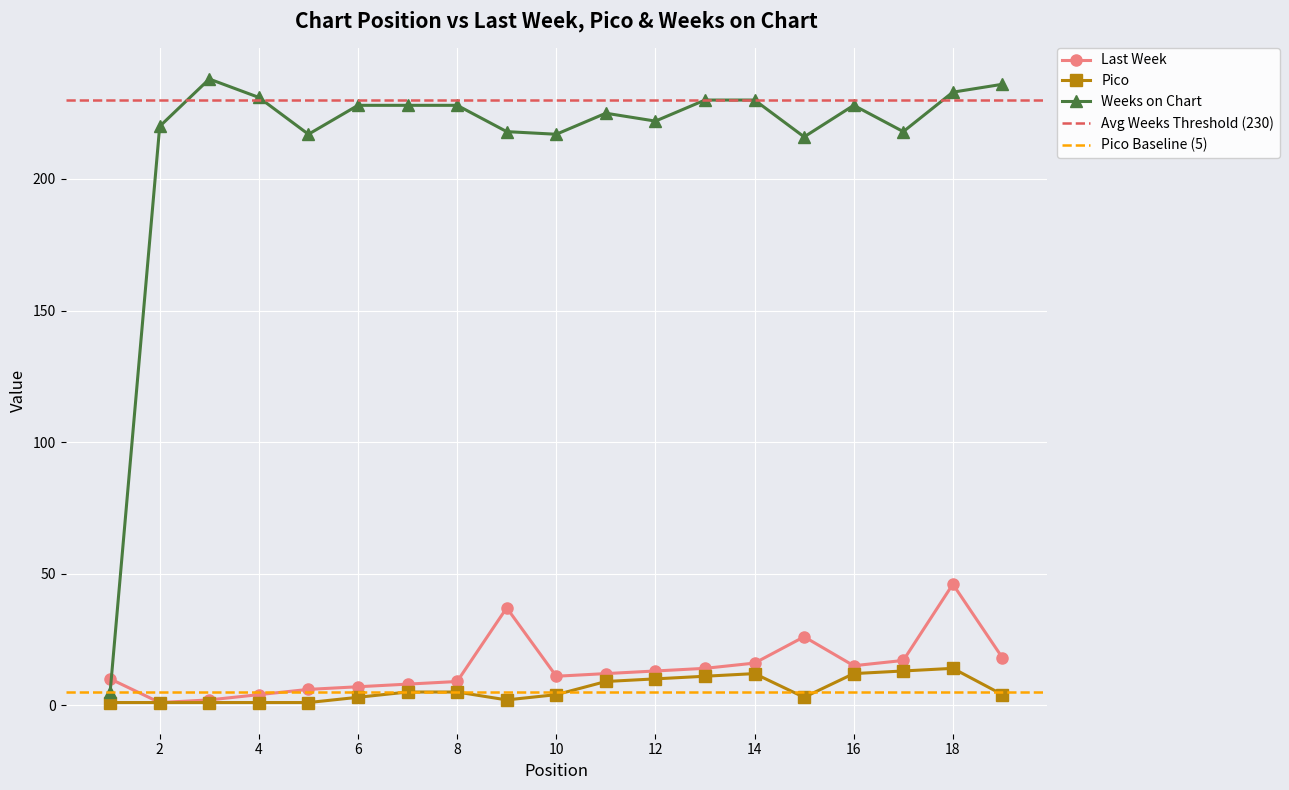

True or false: Weeks on Chart and Pico intersect in this chart.

False